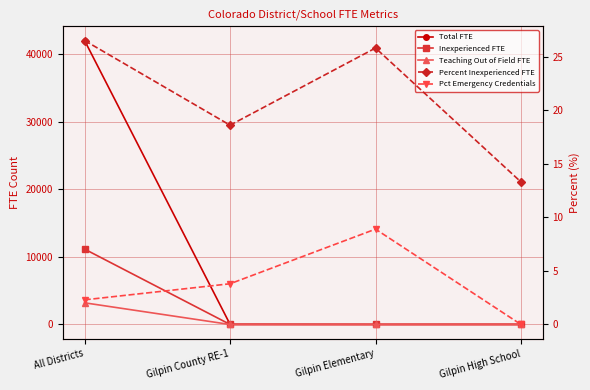

True or false: Total FTE and Teaching Out of Field FTE cross at least once.

False